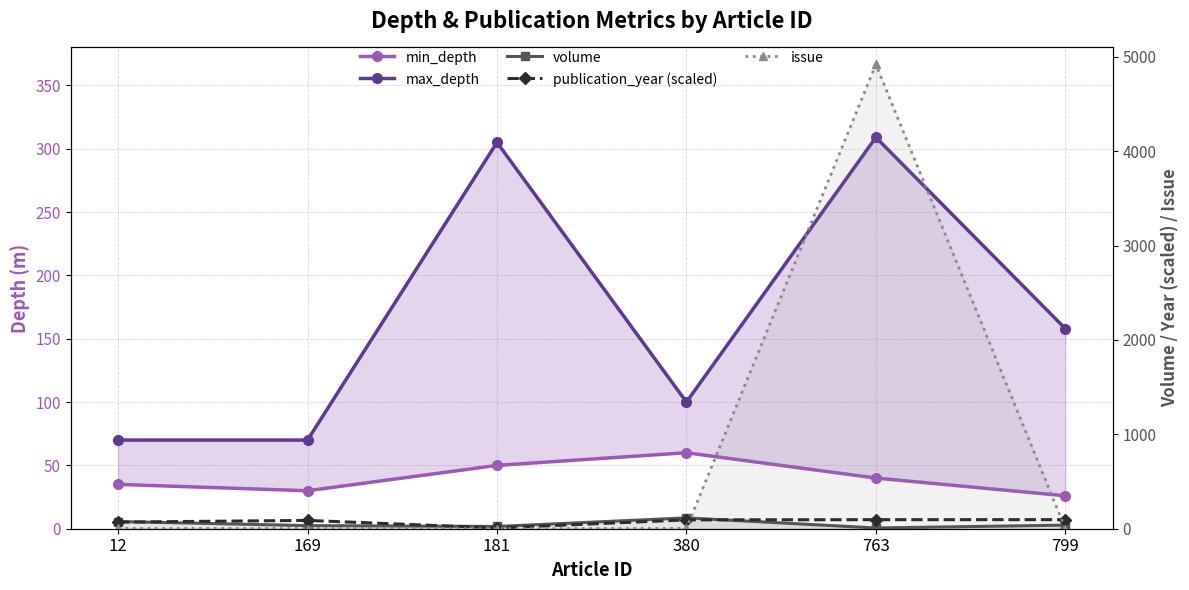

Rank the series by their maximum value, from highest to lowest.

issue, max_depth, volume, publication_year (scaled), min_depth